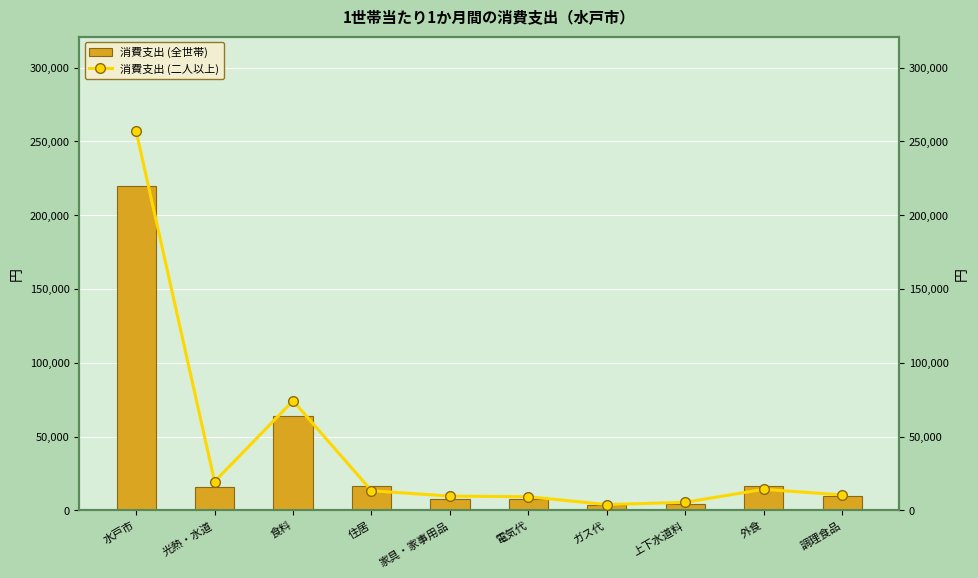

What is the maximum value shown in the chart?

256800